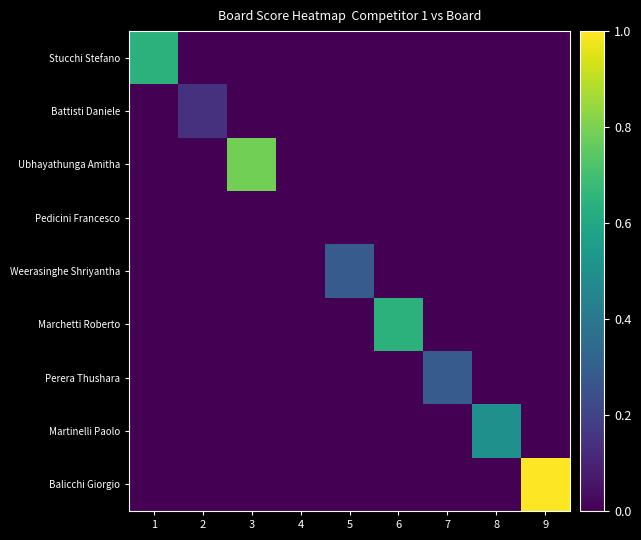

List the series in order of their peak value, highest first.

Balicchi Giorgio, Ubhayathunga Amitha, Stucchi Stefano, Marchetti Roberto, Martinelli Paolo, Weerasinghe Shriyantha, Perera Thushara, Battisti Daniele, Pedicini Francesco